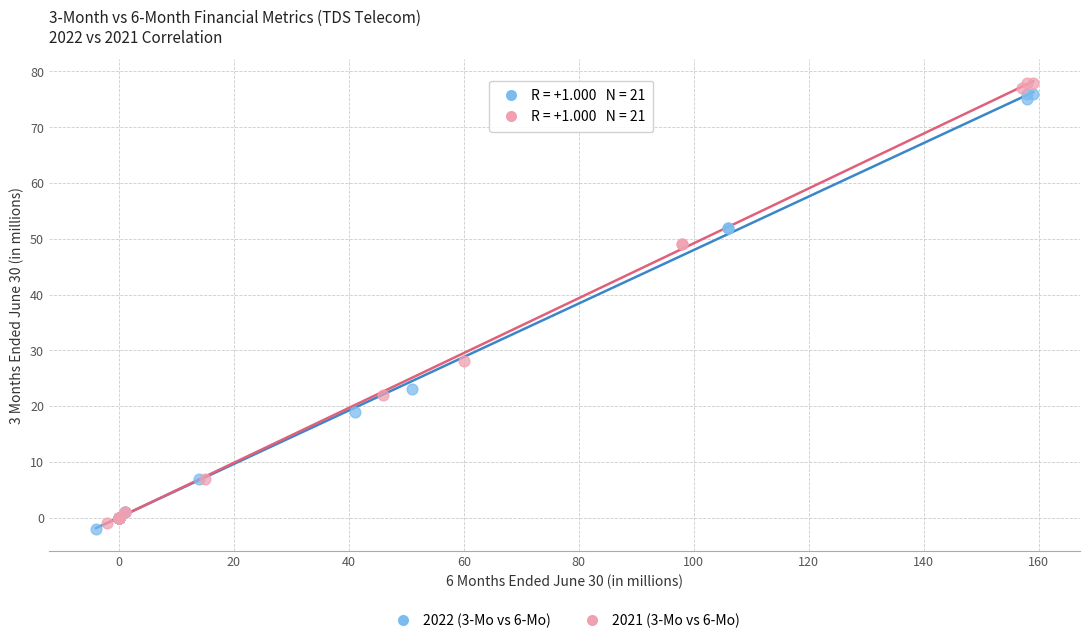

Which series has the largest Y range (max minus min)?

2021 (3-Mo vs 6-Mo)